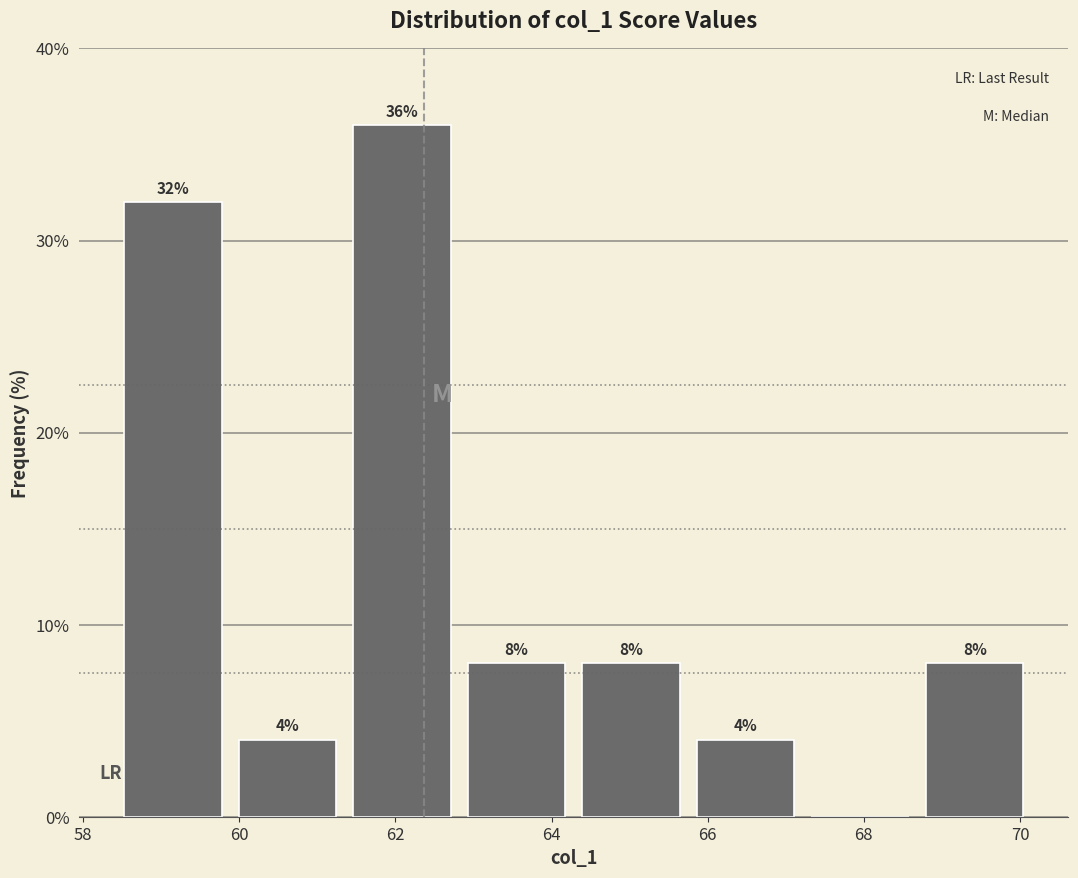

Over which range of the x-axis is the bar tallest?

61.4 to 63.0